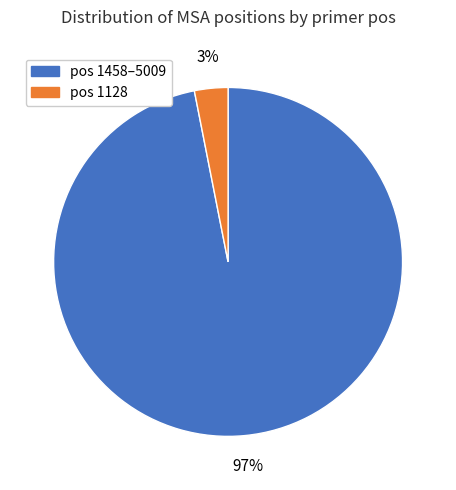

How many slices are in this pie chart?

2